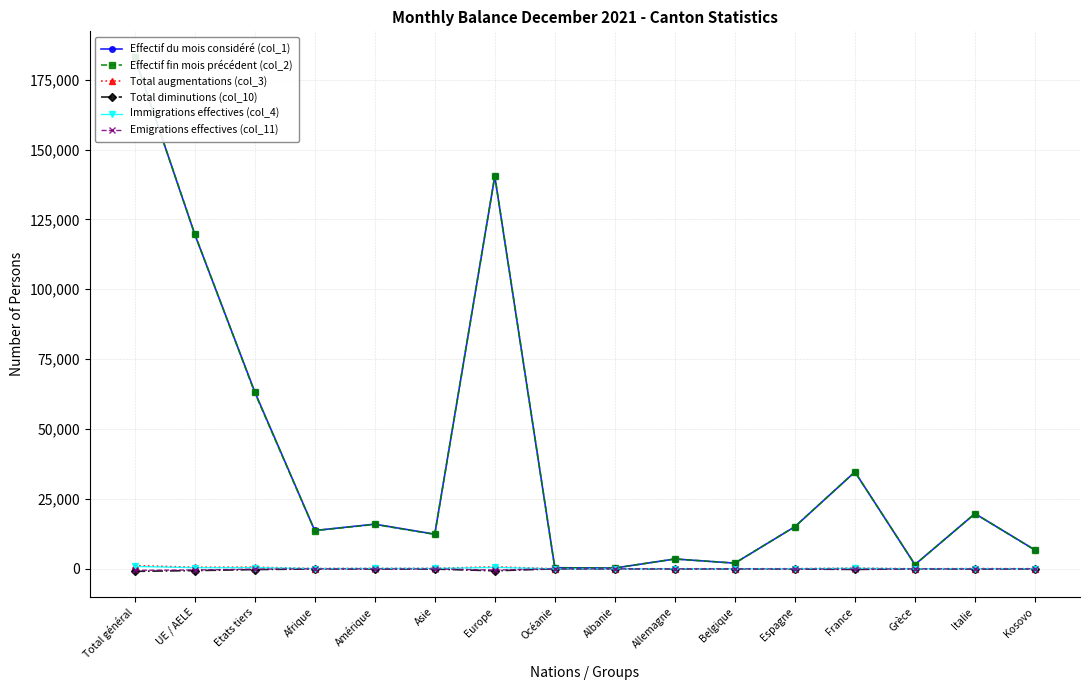

Which series has the largest range (max minus min)?

Effectif du mois considéré (col_1)